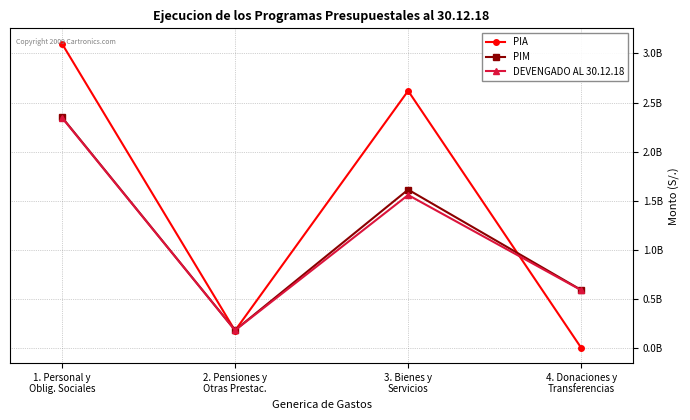

Does the chart have visible grid lines?

Yes